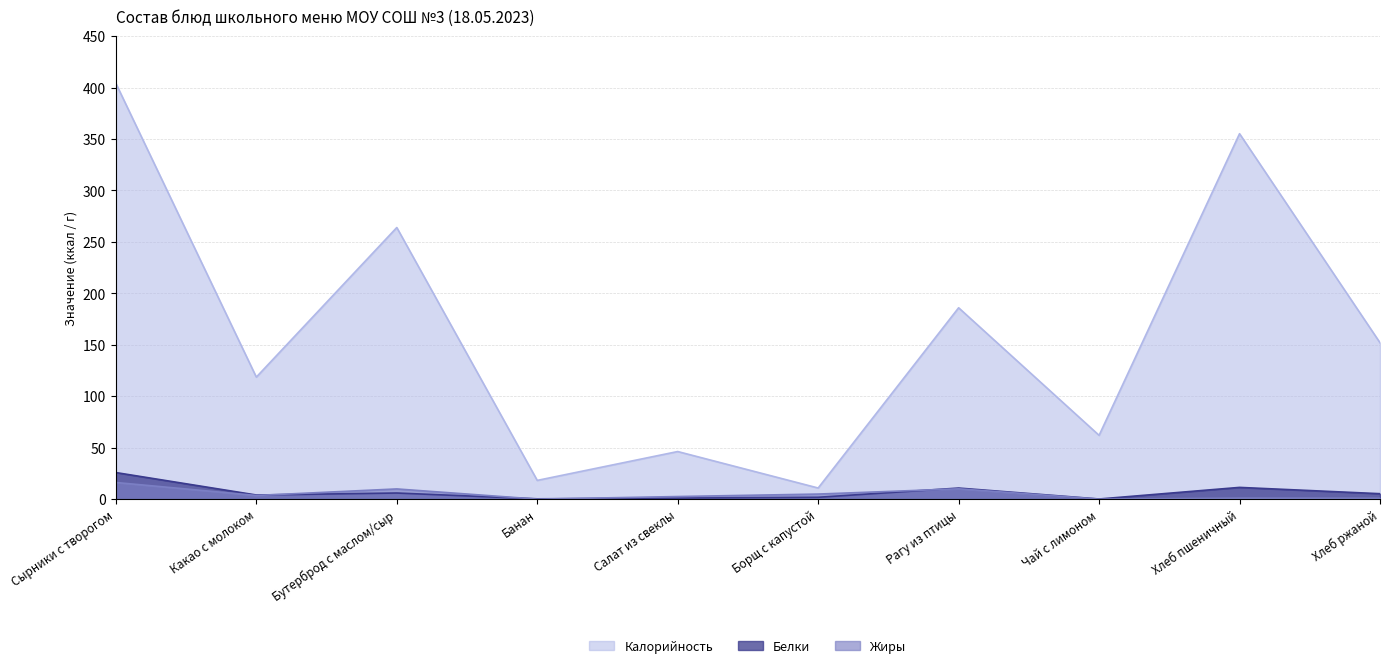

Reading right to left, list all the values displayed in this chart.

Калорийность: Хлеб ржаной=152.0	Хлеб пшеничный=355.2	Чай с лимоном=62.0	Рагу из птицы=186.0	Борщ с капустой=10.8	Салат из свеклы=46.3	Банан=18.2	Бутерброд с маслом/сыр=264.0	Какао с молоком=118.6	Сырники с творогом=404.2
Белки: Хлеб ржаной=5.3	Хлеб пшеничный=11.4	Чай с лимоном=0.1	Рагу из птицы=10.8	Борщ с капустой=1.8	Салат из свеклы=1.0	Банан=0.3	Бутерброд с маслом/сыр=5.9	Какао с молоком=4.0	Сырники с творогом=25.8
Жиры: Хлеб ржаной=0.8	Хлеб пшеничный=0.9	Чай с лимоном=0.0	Рагу из птицы=10.0	Борщ с капустой=4.9	Салат из свеклы=2.5	Банан=0.0	Бутерброд с маслом/сыр=9.9	Какао с молоком=3.5	Сырники с творогом=16.2